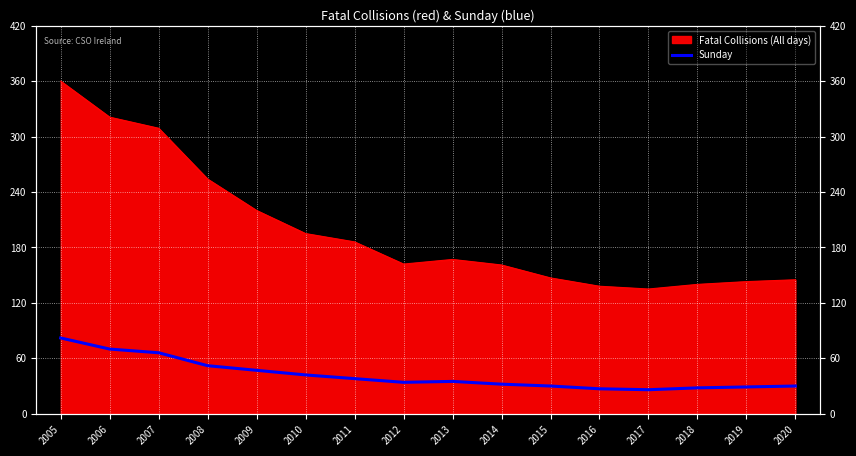

Reading right to left, what are all the values shown in this chart?

30	29	28	26	27	30	32	35	34	38	42	47	52	66	70	82